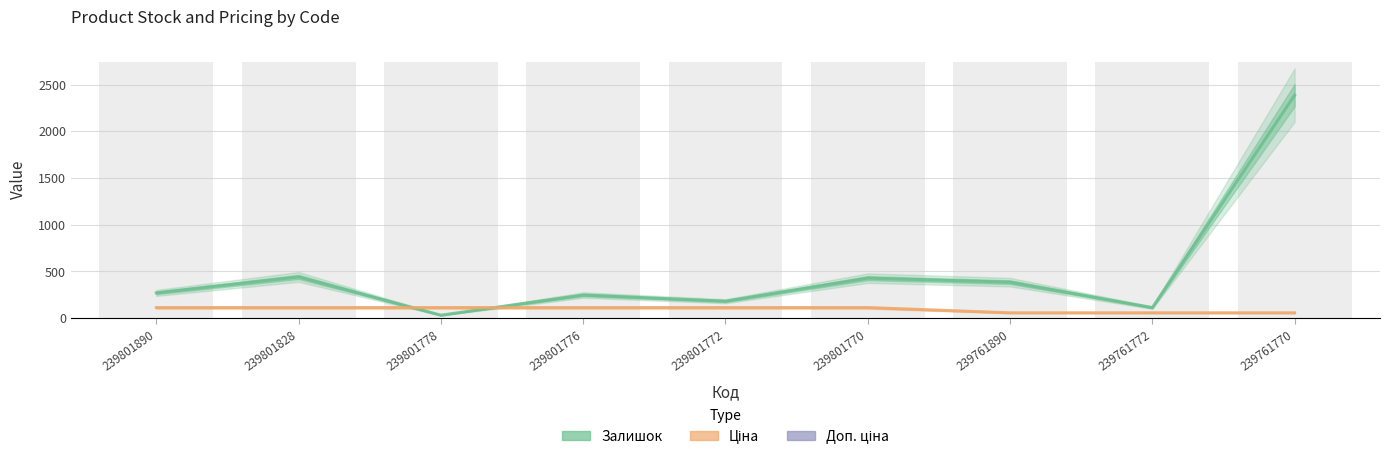

Is it true that Доп. ціна equals 2466.6 at 239761772?

False